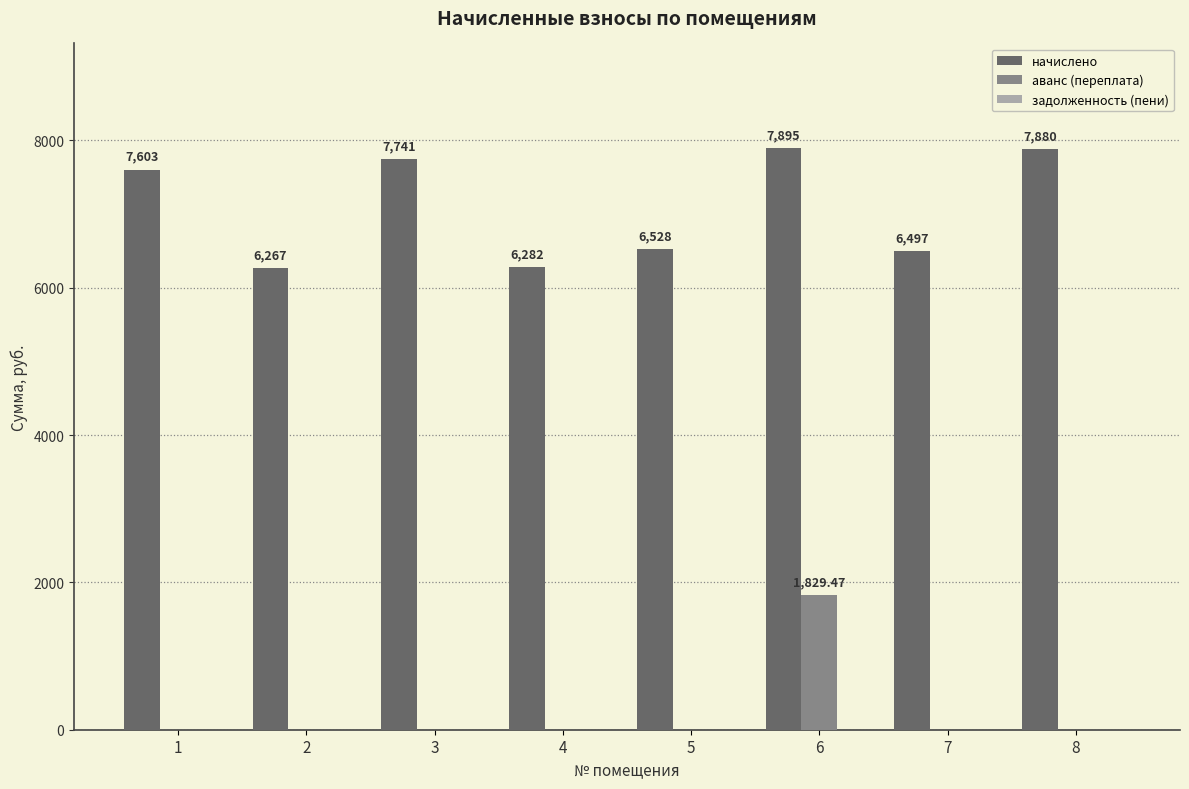

Are the bars grouped side by side (vs. stacked)?

Yes